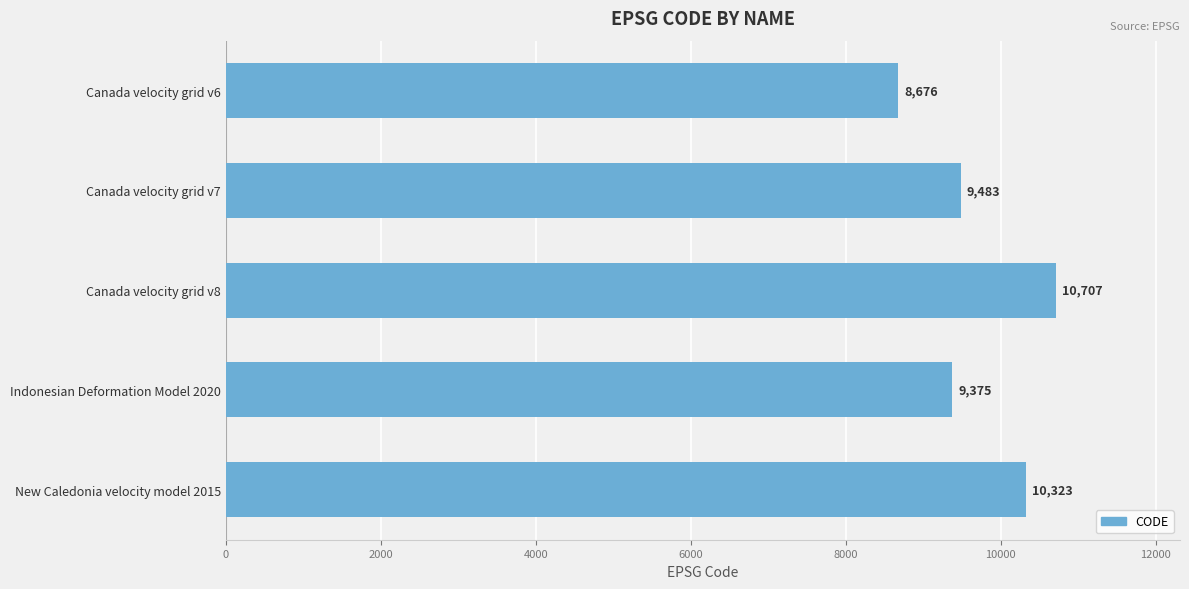

What is the value of the 2nd bar from the top?

9483